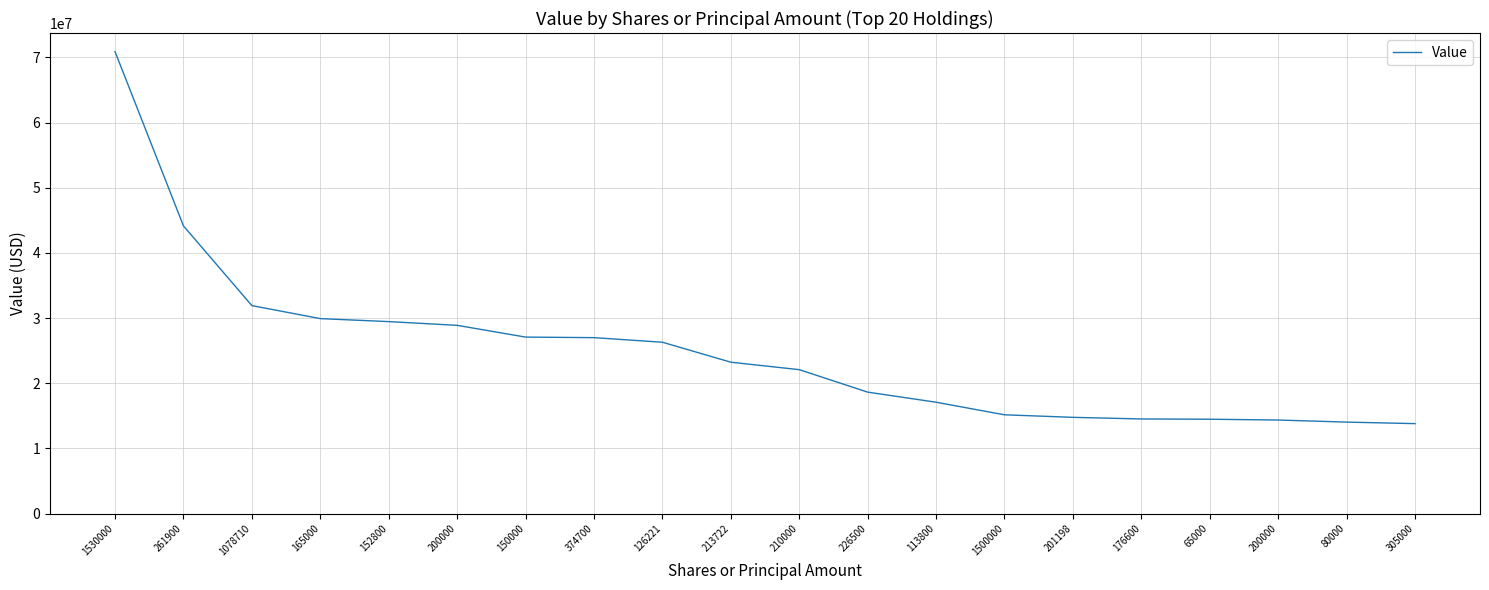

True or false: the data shows 15150000 at 1500000.

True